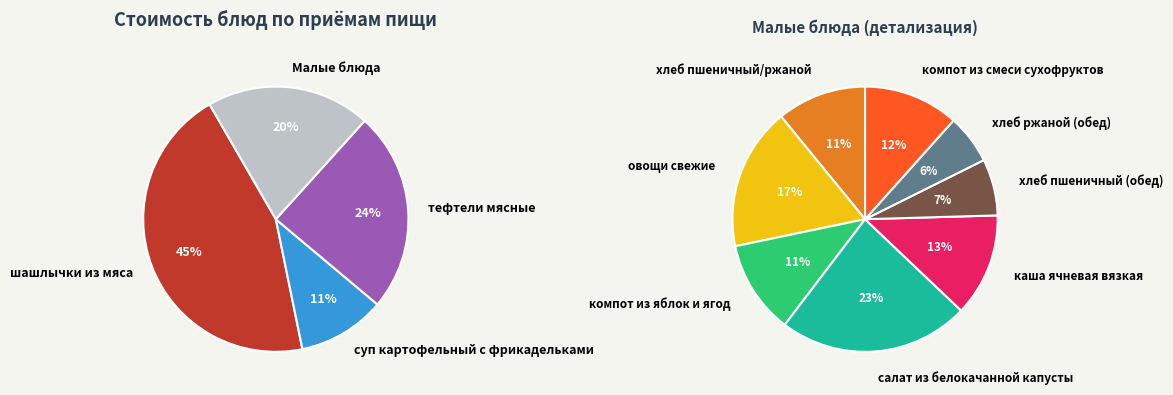

Is there any slice that represents more than half of the pie?

No